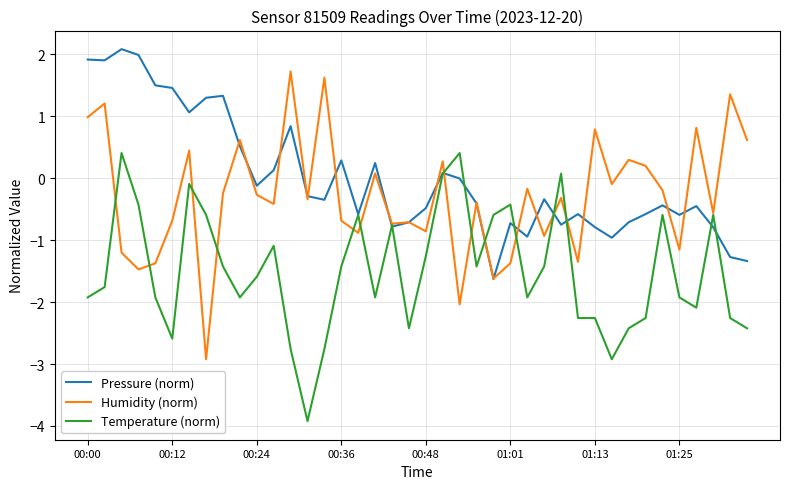

What is the minimum value for Temperature (norm)?

-3.9